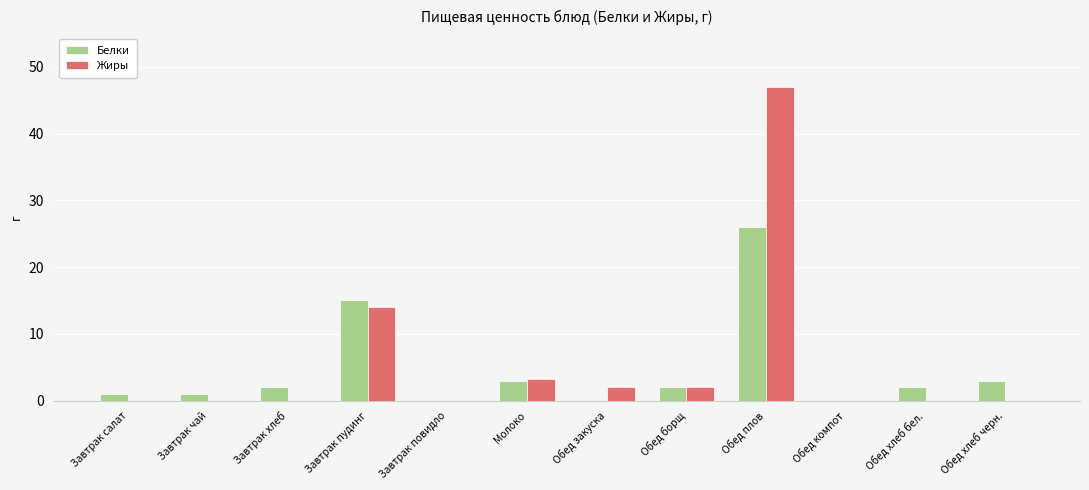

At which label does Жиры reach its peak?

Обед плов